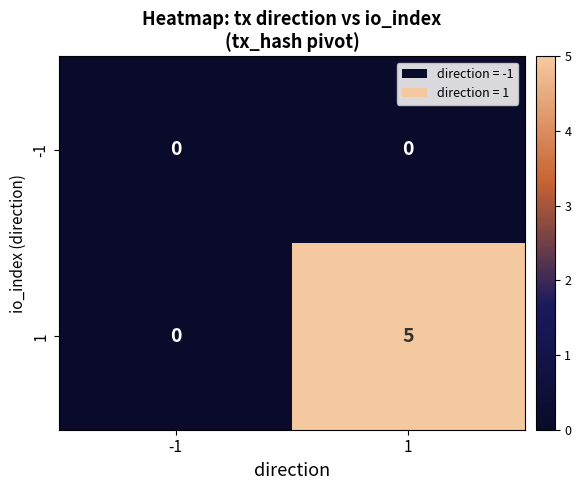

What is the maximum value shown in the chart?

5